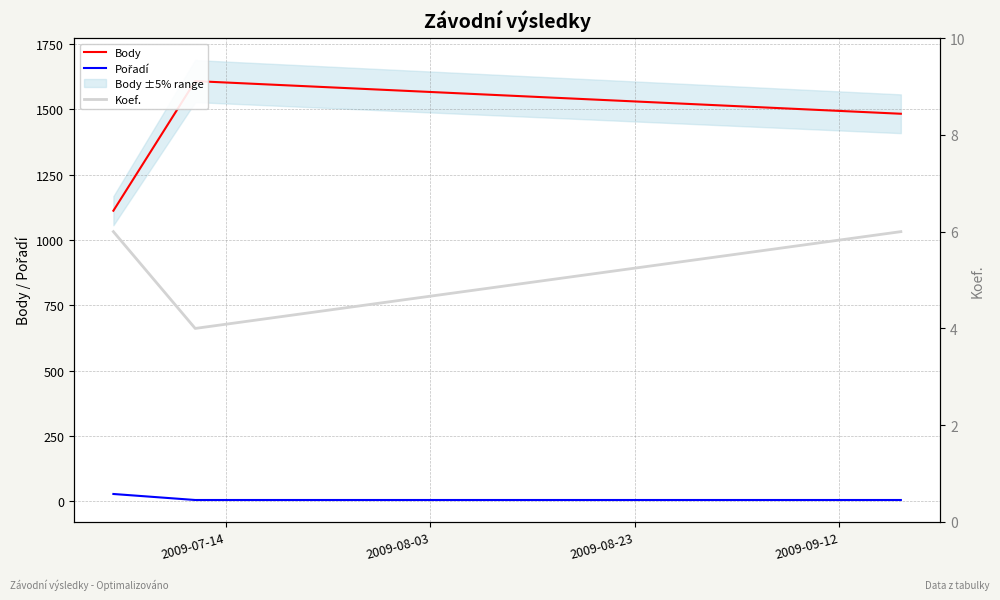

What is the difference between the maximum and minimum values in the Koef. series?

2